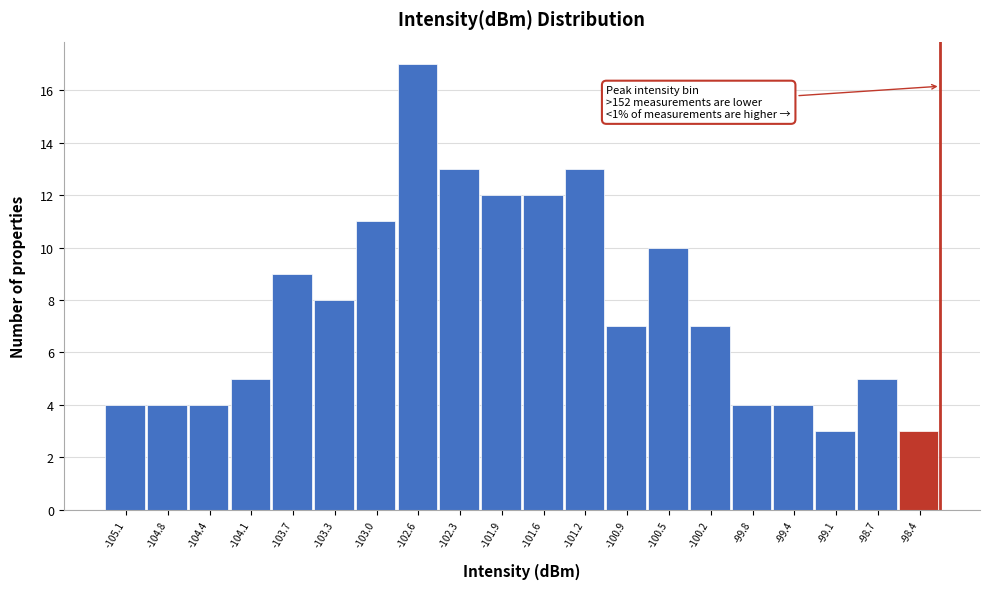

Which range on the x-axis has the tallest bar?

-102.815 to -102.460